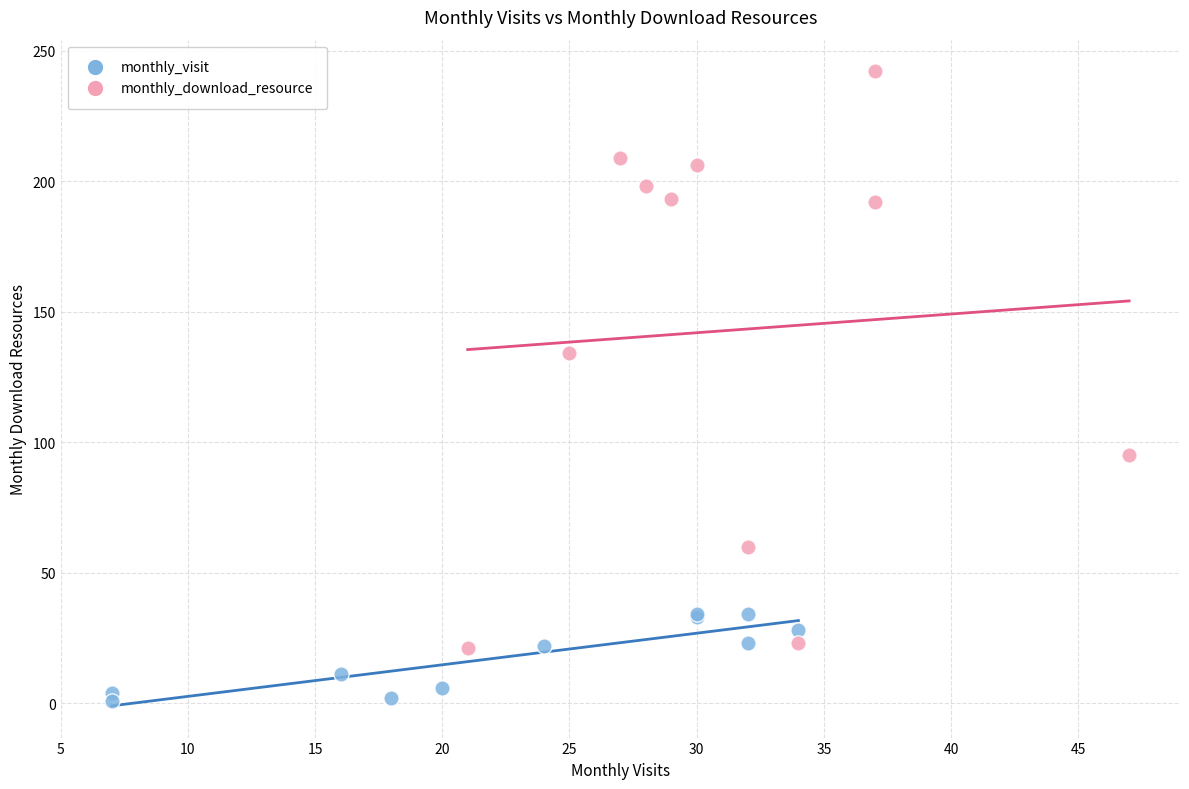

Which series contains the lowest Y value?

monthly_visit